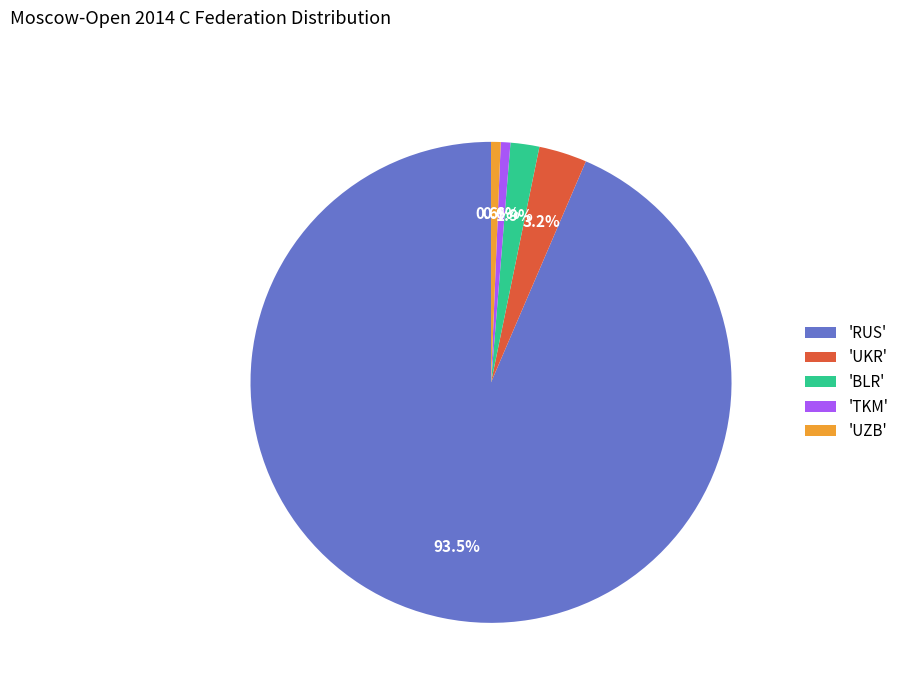

Between 'BLR' and 'UZB', which is larger?

'BLR'